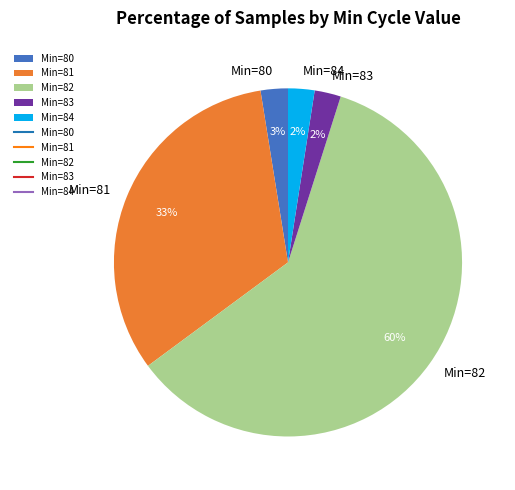

Which slice is the largest?

Min=82